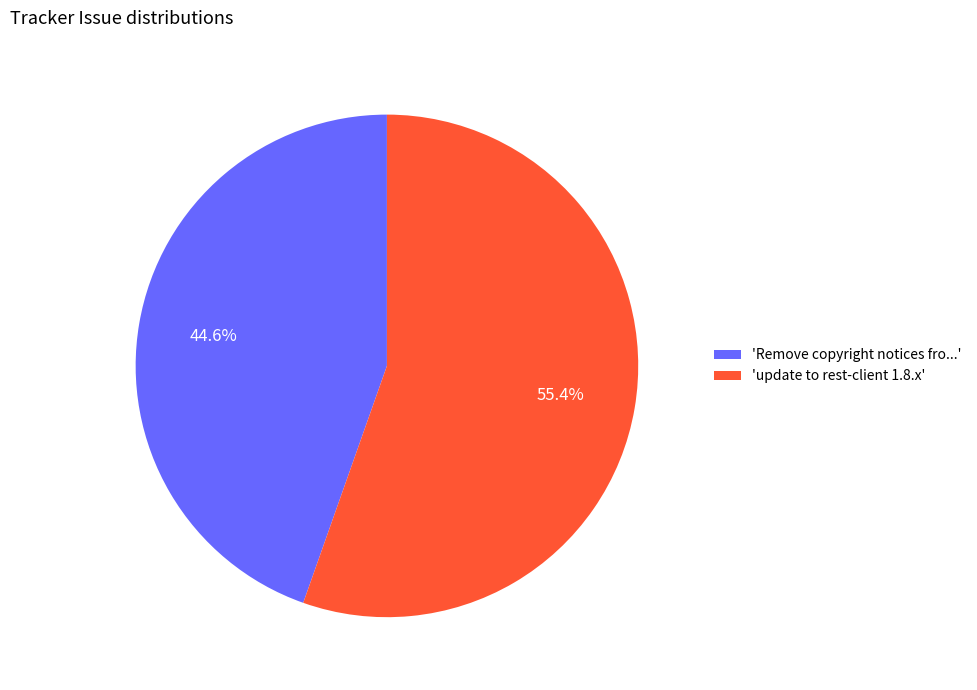

Which slice is the largest?

'update to rest-client 1.8.x'